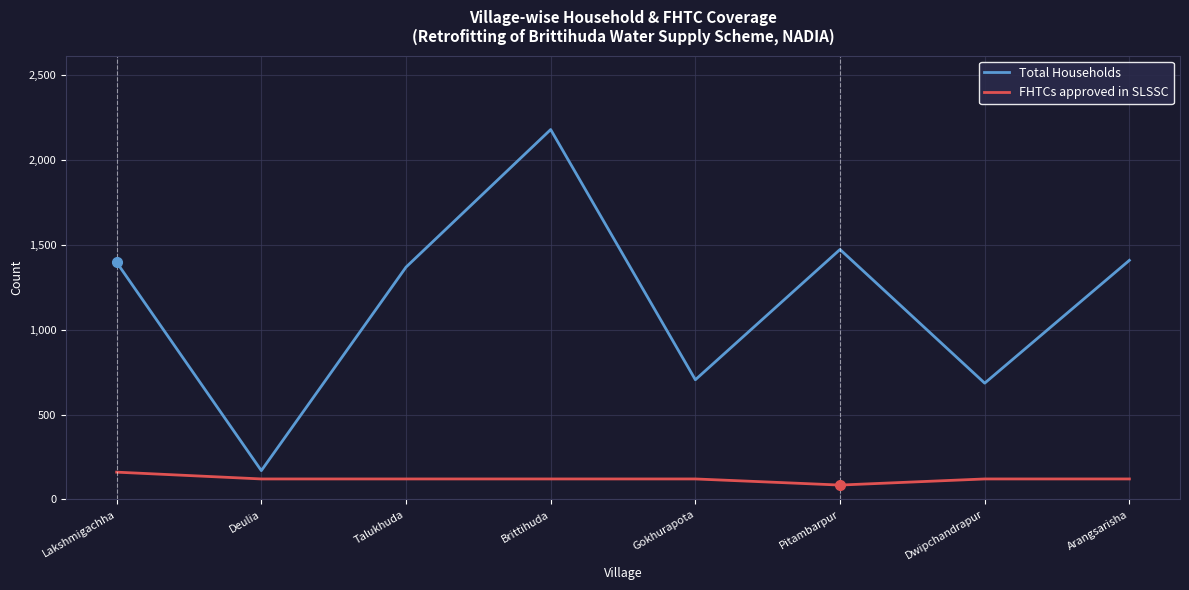

At which label does Total Households reach its minimum?

Deulia